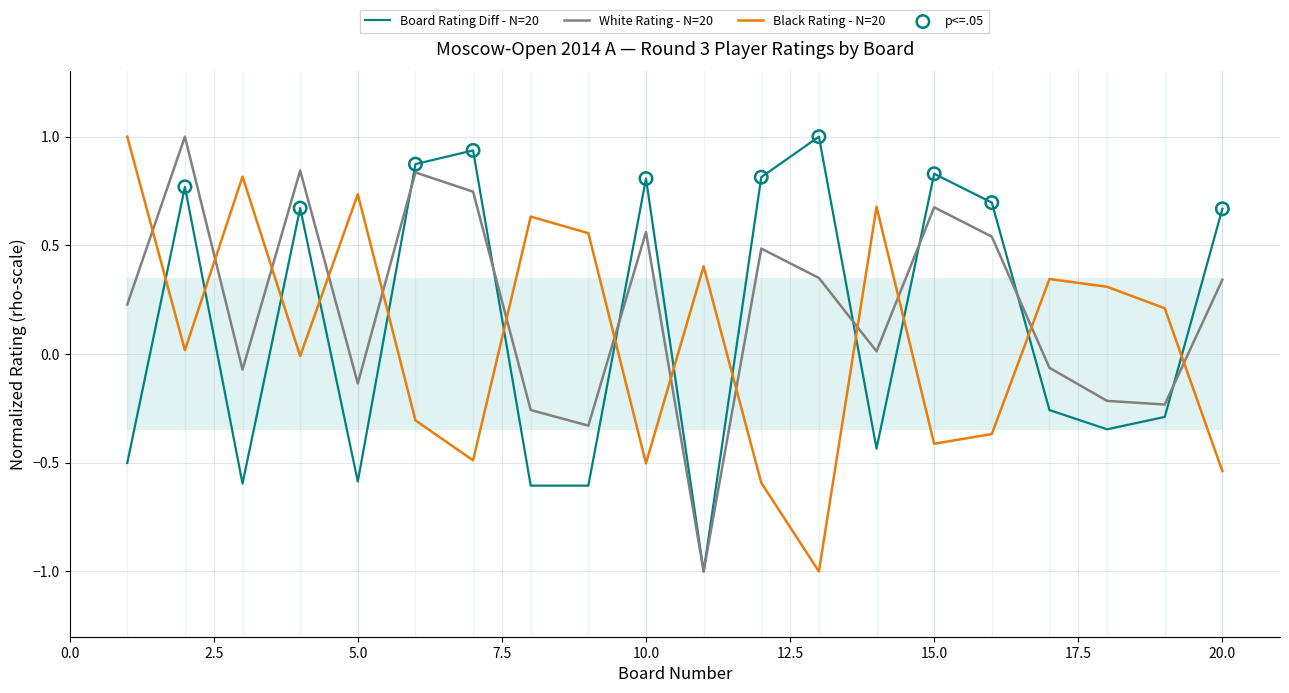

What is the maximum value for Black Rating - N=20?

1.0